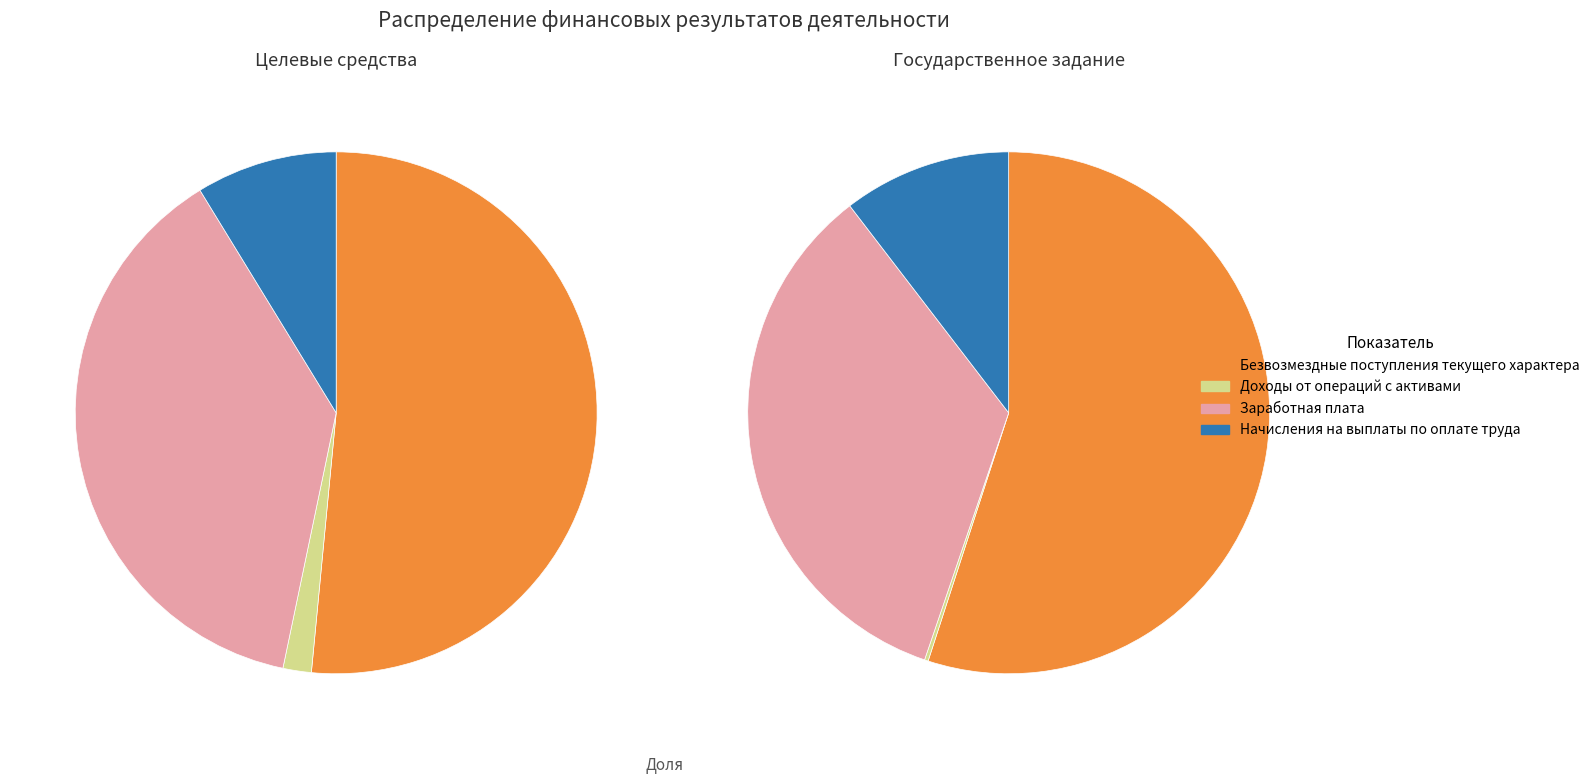

Between Заработная плата and Начисления на выплаты по оплате труда, which series saw the biggest shift?

Деятельность по государственному заданию